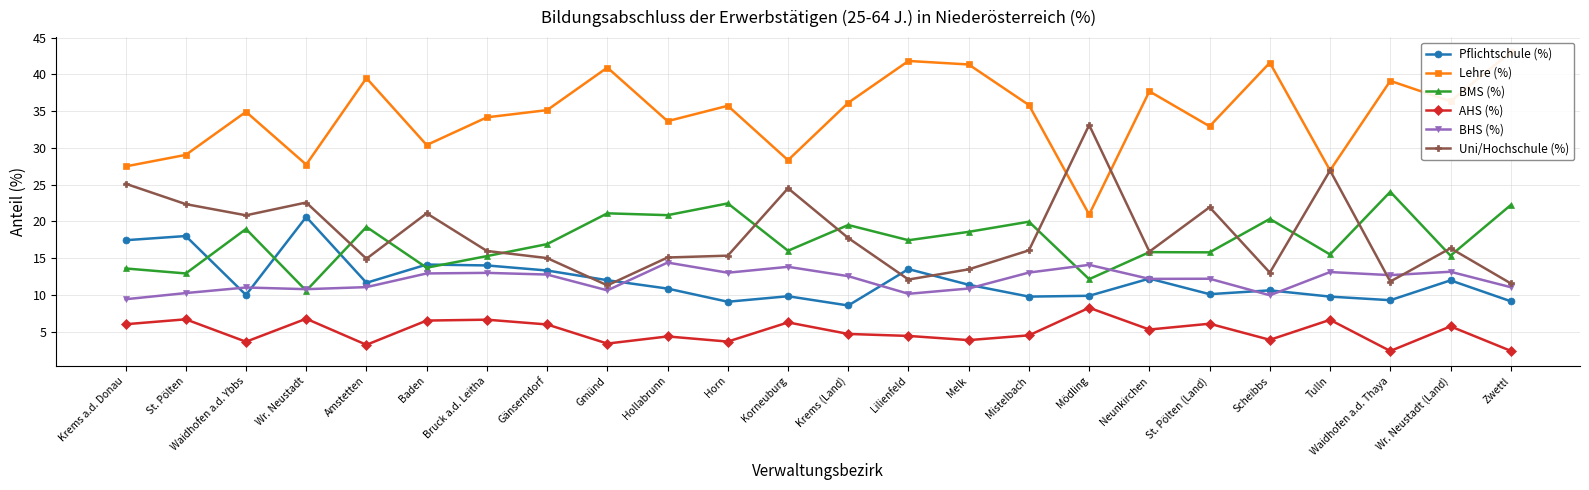

Reading right to left, extract all data points from this chart.

Pflichtschule (%): 9.1	12.0	9.3	9.8	10.6	10.1	12.2	9.9	9.8	11.4	13.5	8.6	9.8	9.1	10.8	12.0	13.3	14.0	14.1	11.6	20.6	10.0	18.0	17.4
Lehre (%): 43.0	36.3	39.1	26.9	41.6	32.9	37.7	20.9	35.8	41.3	41.8	36.1	28.3	35.7	33.6	40.9	35.1	34.1	30.4	39.5	27.7	34.9	29.0	27.5
BMS (%): 22.2	15.3	24.0	15.5	20.3	15.8	15.8	12.1	19.9	18.6	17.4	19.5	16.0	22.4	20.8	21.1	16.9	15.3	13.7	19.2	10.6	19.0	12.9	13.6
AHS (%): 2.4	5.7	2.4	6.6	3.9	6.1	5.3	8.2	4.5	3.8	4.4	4.7	6.2	3.6	4.3	3.4	6.0	6.6	6.5	3.2	6.8	3.6	6.7	6.0
BHS (%): 11.0	13.1	12.7	13.1	9.9	12.2	12.2	14.1	13.0	10.9	10.1	12.5	13.8	13.0	14.4	10.6	12.8	13.0	12.9	11.1	10.8	11.0	10.2	9.4
Uni/Hochschule (%): 11.6	16.3	11.8	26.9	13.0	21.9	15.9	33.1	16.1	13.5	12.1	17.7	24.5	15.3	15.1	11.3	15.0	16.0	21.1	14.9	22.6	20.8	22.3	25.1